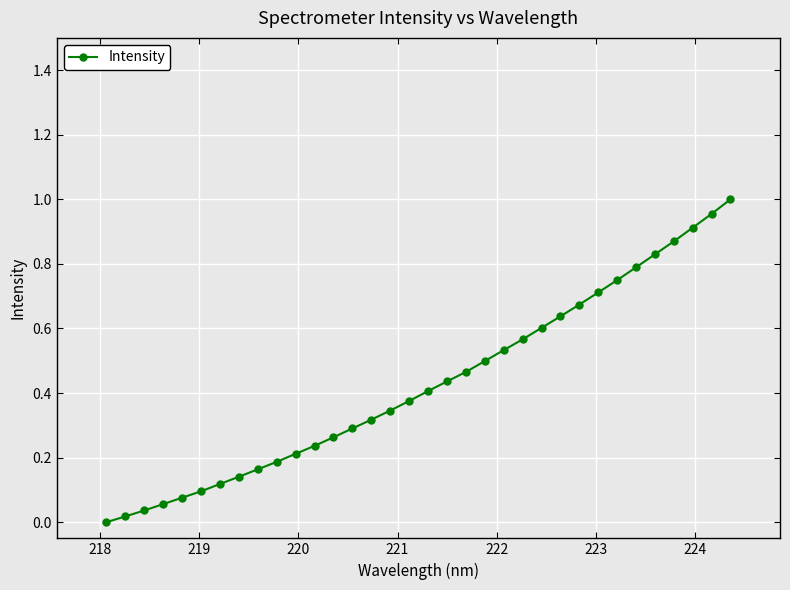

What is the sum of all values?

14.6